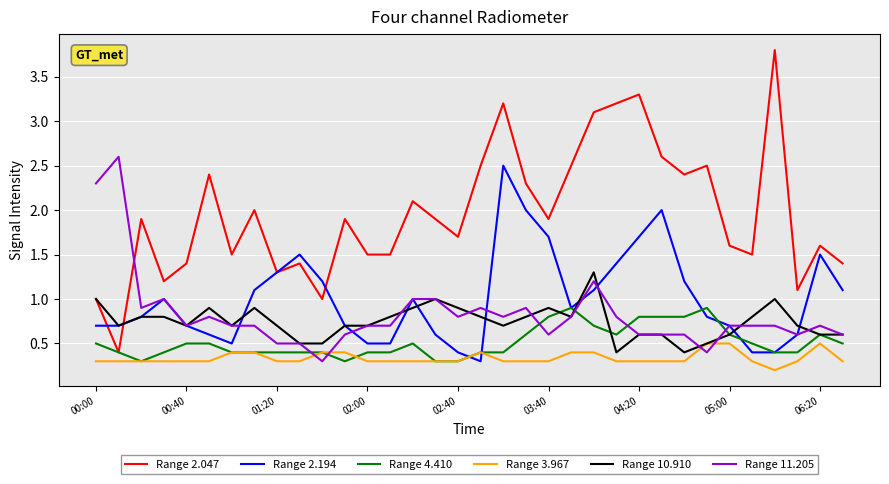

Reading left to right, extract all data points from this chart.

Range 2.047: 1.0	0.4	1.9	1.2	1.4	2.4	1.5	2.0	1.3	1.4	1.0	1.9	1.5	1.5	2.1	1.9	1.7	2.5	3.2	2.3	1.9	2.5	3.1	3.2	3.3	2.6	2.4	2.5	1.6	1.5	3.8	1.1	1.6	1.4
Range 2.194: 0.7	0.7	0.8	1.0	0.7	0.6	0.5	1.1	1.3	1.5	1.2	0.7	0.5	0.5	1.0	0.6	0.4	0.3	2.5	2.0	1.7	0.9	1.1	1.4	1.7	2.0	1.2	0.8	0.7	0.4	0.4	0.6	1.5	1.1
Range 4.410: 0.5	0.4	0.3	0.4	0.5	0.5	0.4	0.4	0.4	0.4	0.4	0.3	0.4	0.4	0.5	0.3	0.3	0.4	0.4	0.6	0.8	0.9	0.7	0.6	0.8	0.8	0.8	0.9	0.6	0.5	0.4	0.4	0.6	0.5
Range 3.967: 0.3	0.3	0.3	0.3	0.3	0.3	0.4	0.4	0.3	0.3	0.4	0.4	0.3	0.3	0.3	0.3	0.3	0.4	0.3	0.3	0.3	0.4	0.4	0.3	0.3	0.3	0.3	0.5	0.5	0.3	0.2	0.3	0.5	0.3
Range 10.910: 1.0	0.7	0.8	0.8	0.7	0.9	0.7	0.9	0.7	0.5	0.5	0.7	0.7	0.8	0.9	1.0	0.9	0.8	0.7	0.8	0.9	0.8	1.3	0.4	0.6	0.6	0.4	0.5	0.6	0.8	1.0	0.7	0.6	0.6
Range 11.205: 2.3	2.6	0.9	1.0	0.7	0.8	0.7	0.7	0.5	0.5	0.3	0.6	0.7	0.7	1.0	1.0	0.8	0.9	0.8	0.9	0.6	0.8	1.2	0.8	0.6	0.6	0.6	0.4	0.7	0.7	0.7	0.6	0.7	0.6